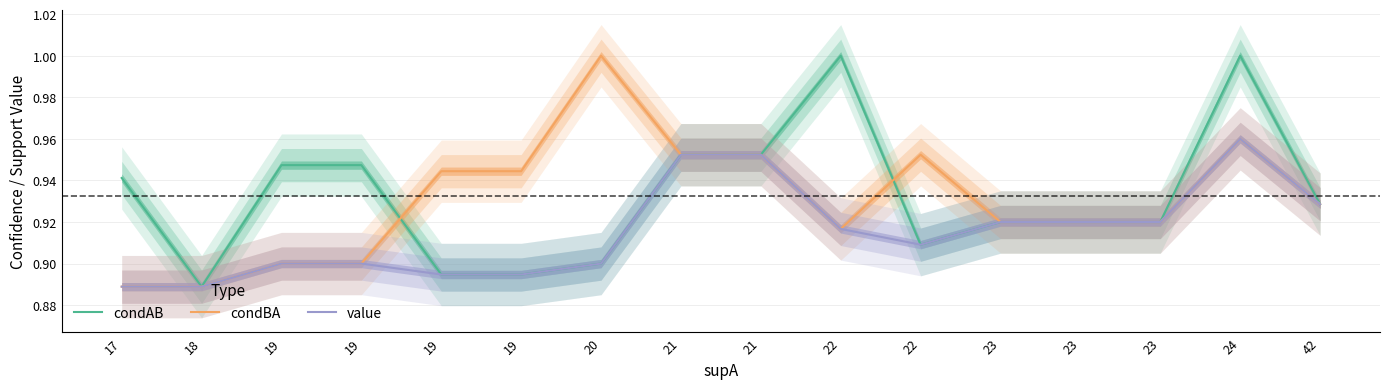

Between 18 and 19, which is larger?

19